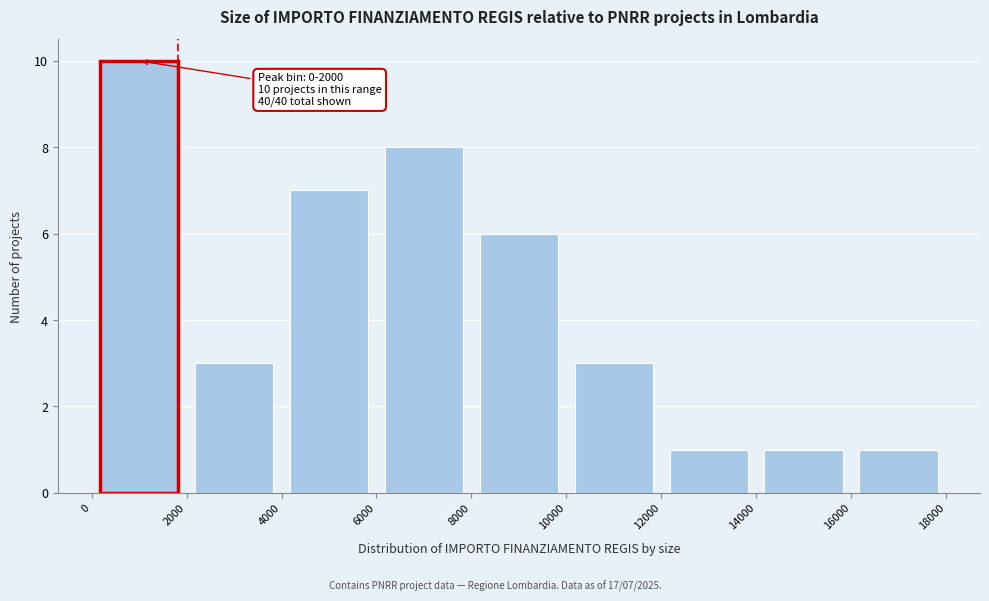

Over which range of the x-axis is the bar tallest?

0 to 2000